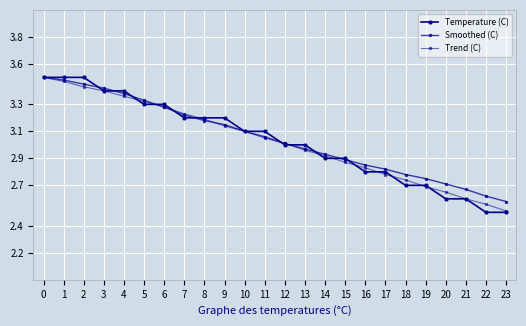

What is the value of the Smoothed (C) point at the 2nd from the left?

3.5